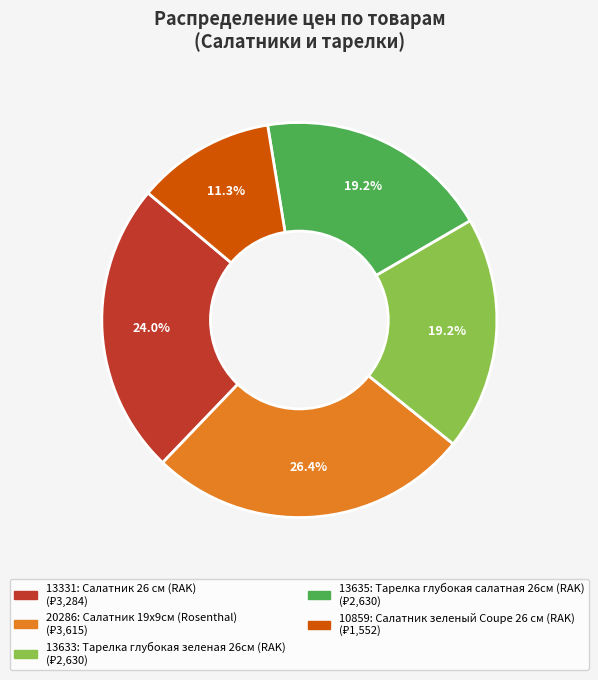

Approximately how many times larger is the value at 10859 compared to 13331?

0.5